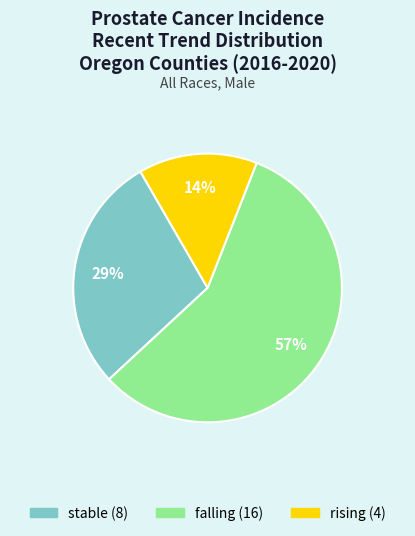

Approximately how many times larger is the value at stable compared to falling?

0.5